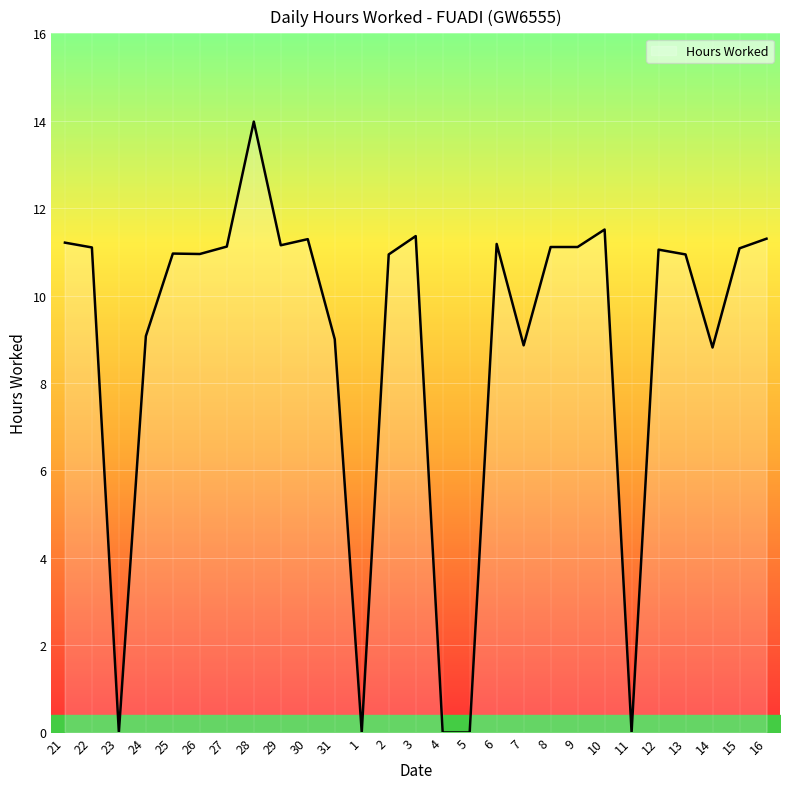

What is the ratio of the value at 21 to the value at 2?

1.0